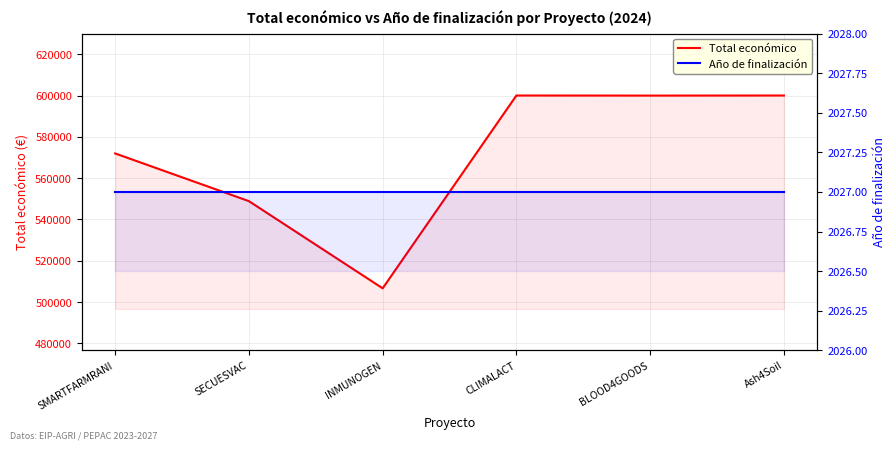

What is the label of the 3rd point from the left?

INMUNOGEN